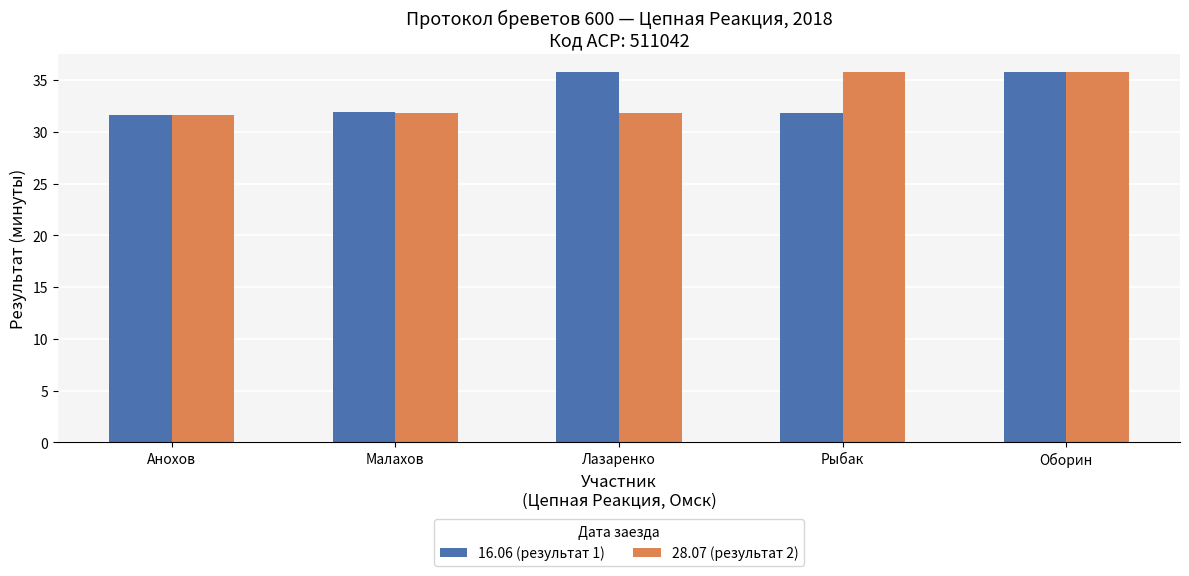

At Рыбак, list the series in order from largest to smallest.

28.07 (результат 2), 16.06 (результат 1)